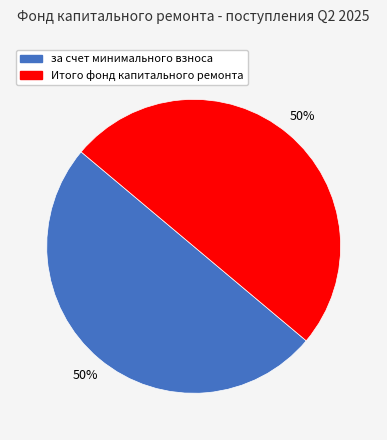

What percentage is the за счет минимального взноса slice, to the nearest percent?

50%